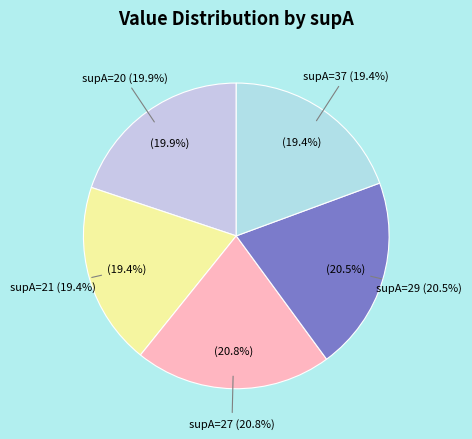

Is supA=27 the majority of the pie?

No